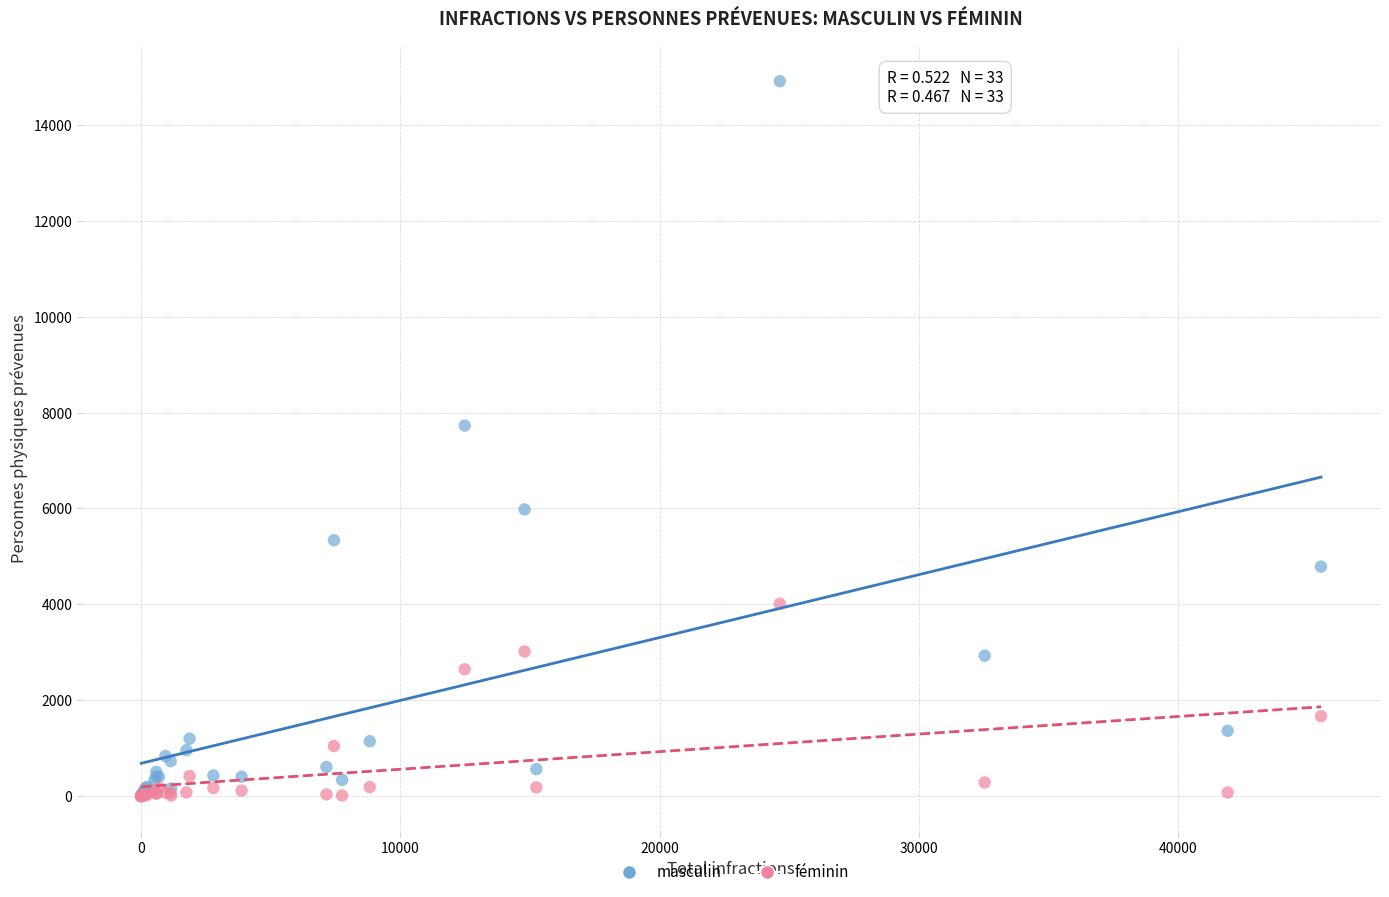

In the féminin series, what Y value is closest to 2005?

1665